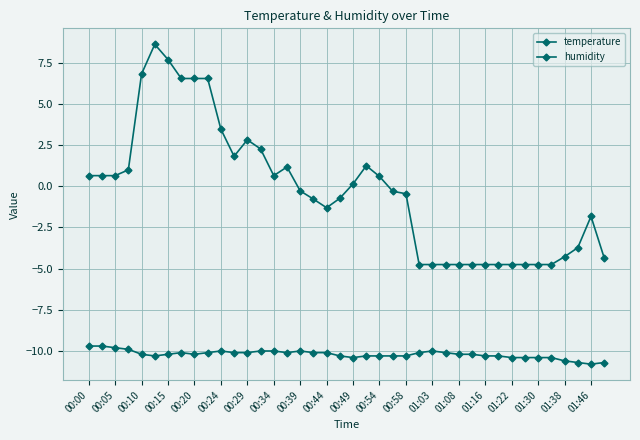

True or false: temperature and humidity intersect in this chart.

False